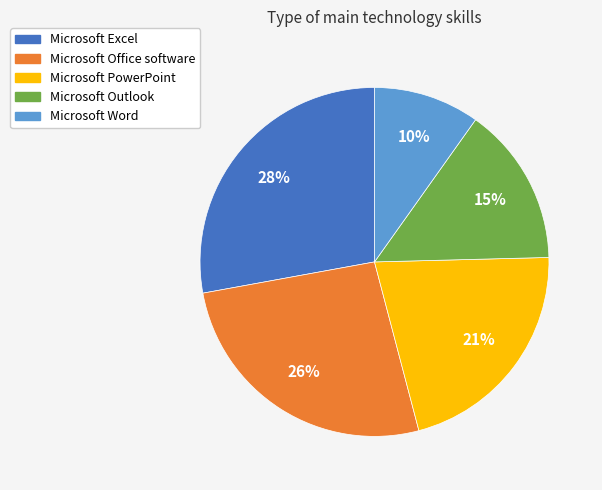

Does Microsoft Word account for over 50% of the chart?

No